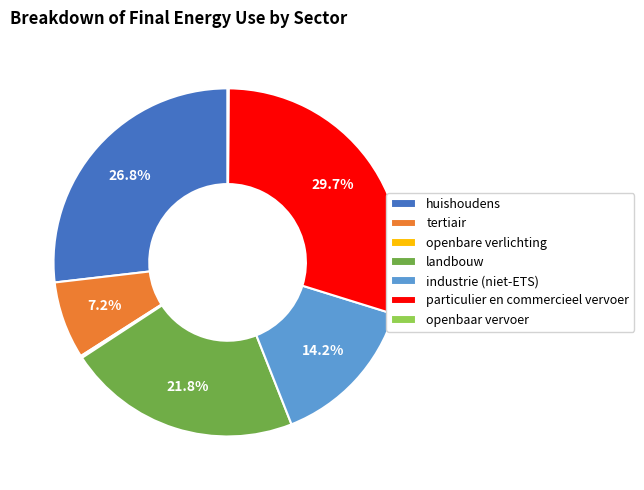

Is the sum of huishoudens and landbouw greater than half?

No